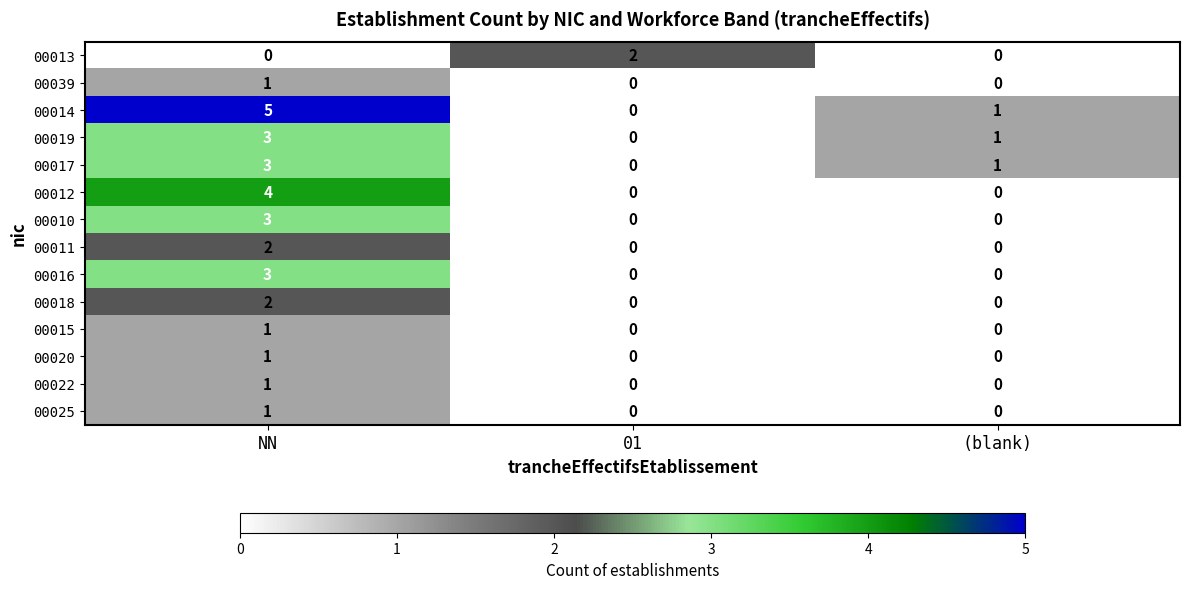

What is the total value across all series at 01?

2